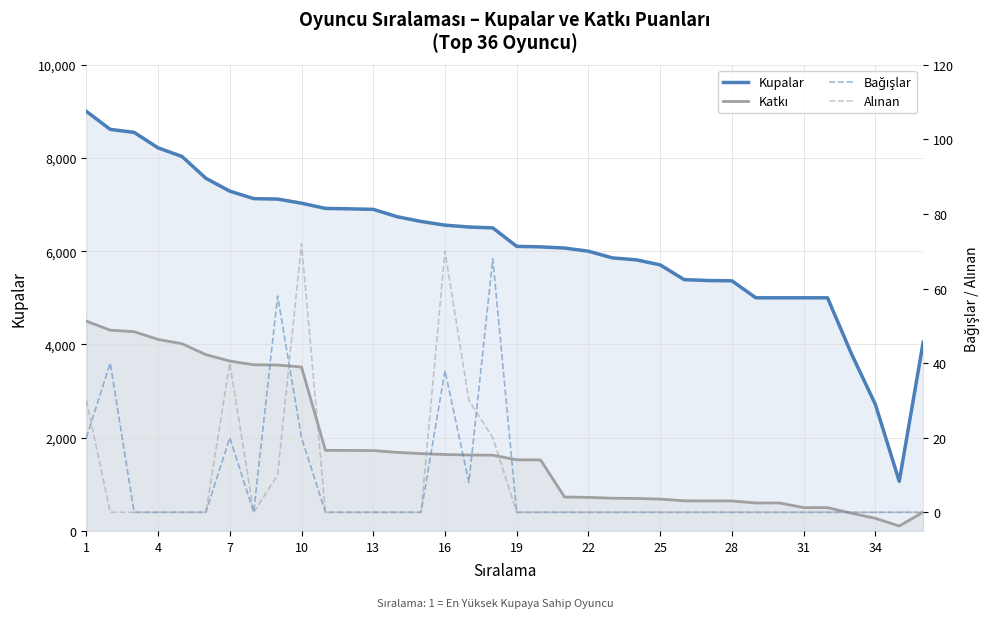

Which series has the largest range (max minus min)?

Kupalar